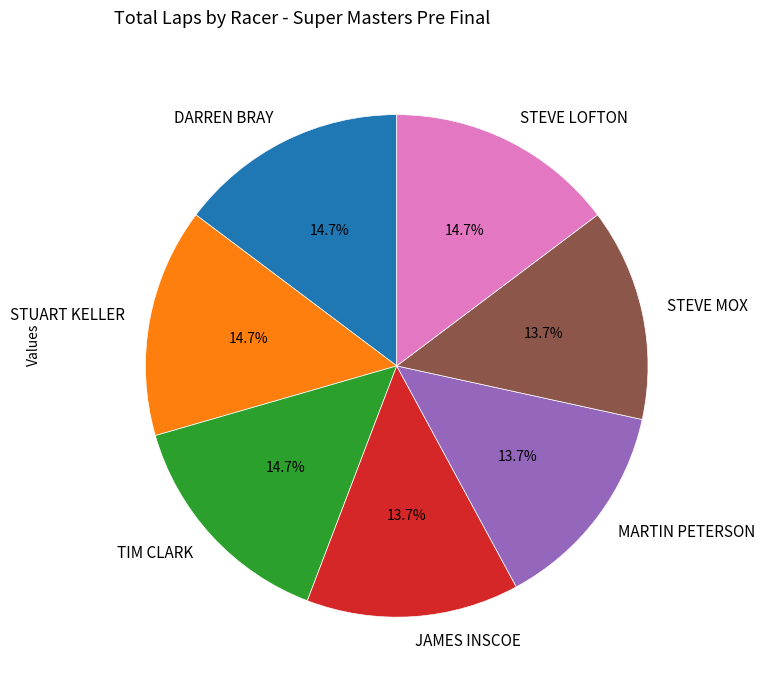

Combined, what portion of the pie is STEVE MOX and TIM CLARK?

28.4%